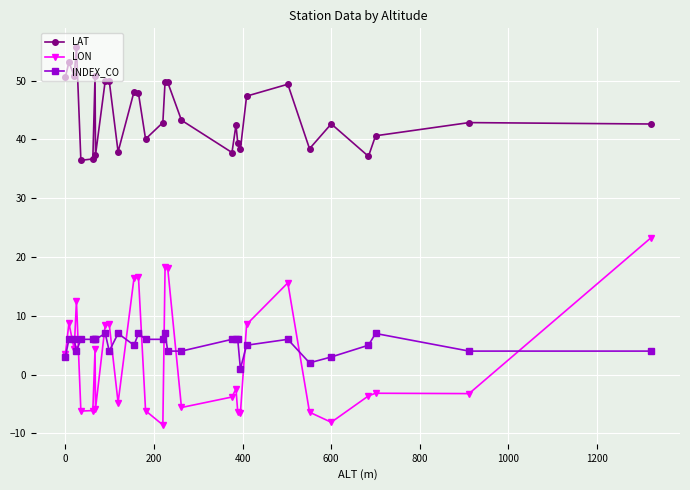

Which series has the largest range (max minus min)?

LON